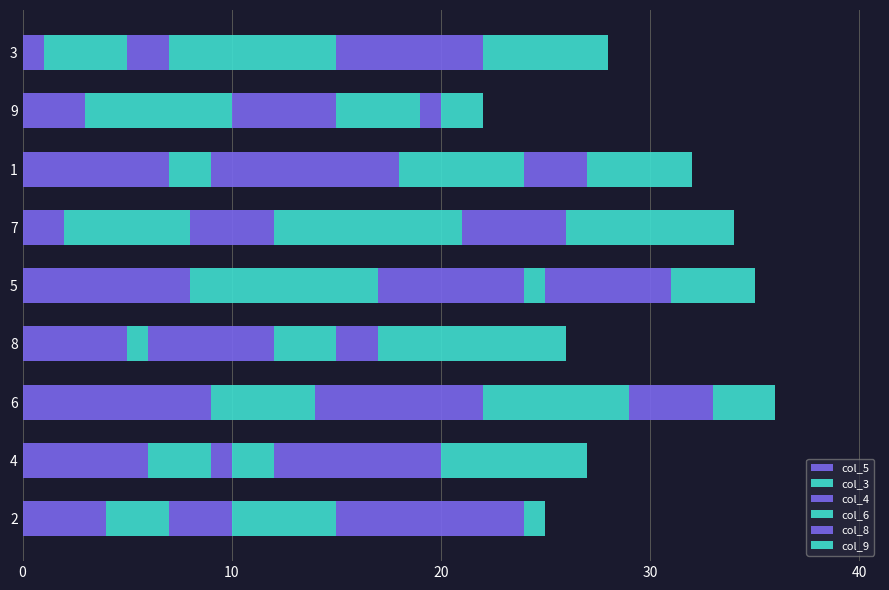

The value of col_6 at 7 is 2. True or false?

False